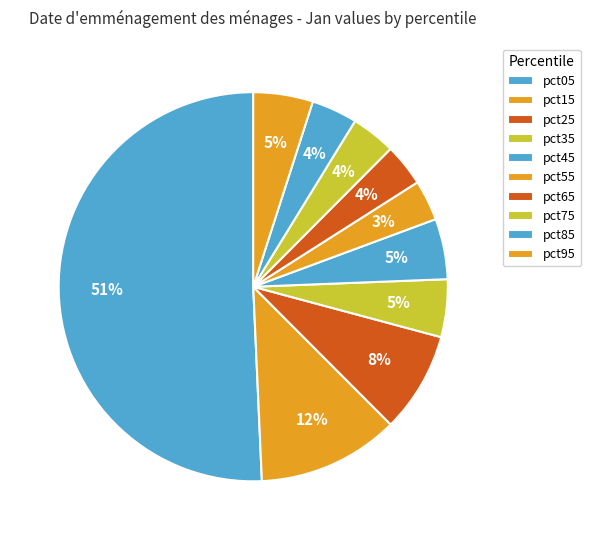

To the nearest percent, what is the difference between the pct35 and pct15 slice percentages?

7%